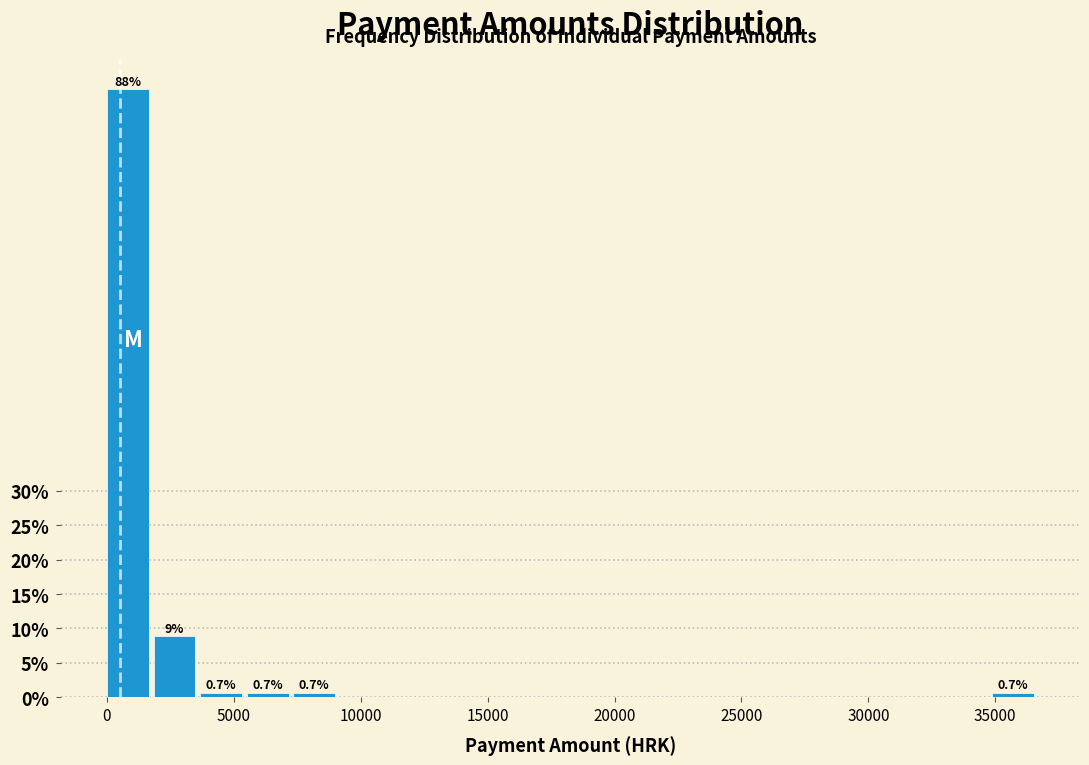

Read against the x-axis, roughly where is the centre of the tallest bar?

1000